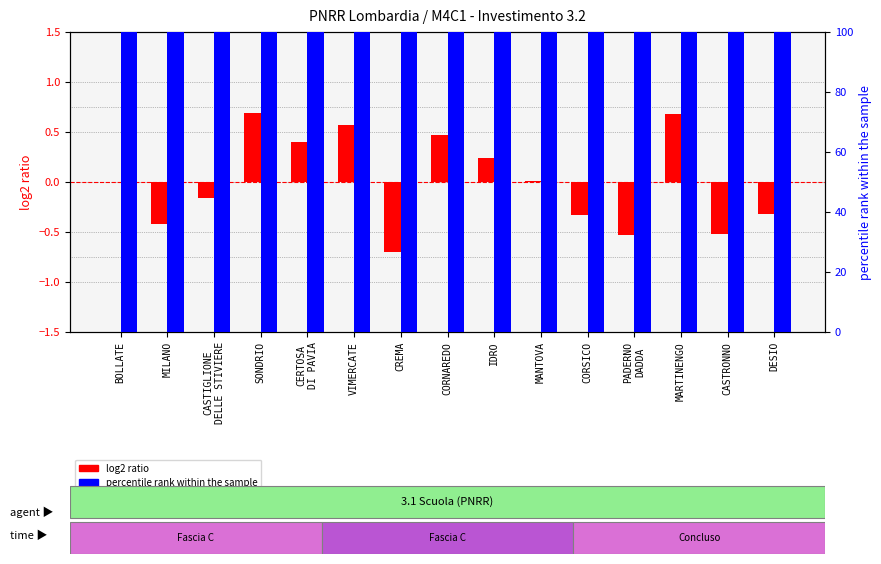

The percentile rank within the sample series shows 100.0 at CORSICO. True or false?

True